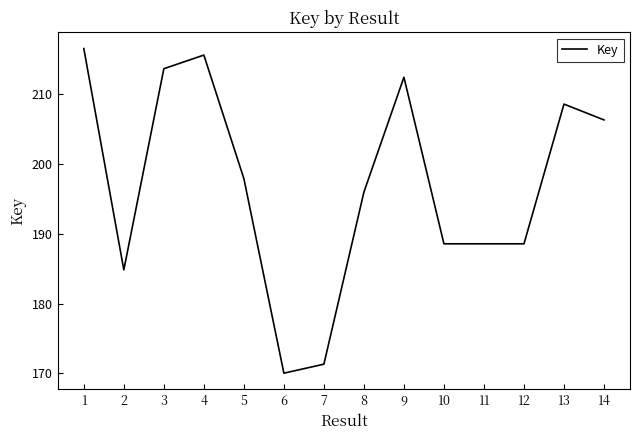

Is this an area chart (filled region under the line)?

No